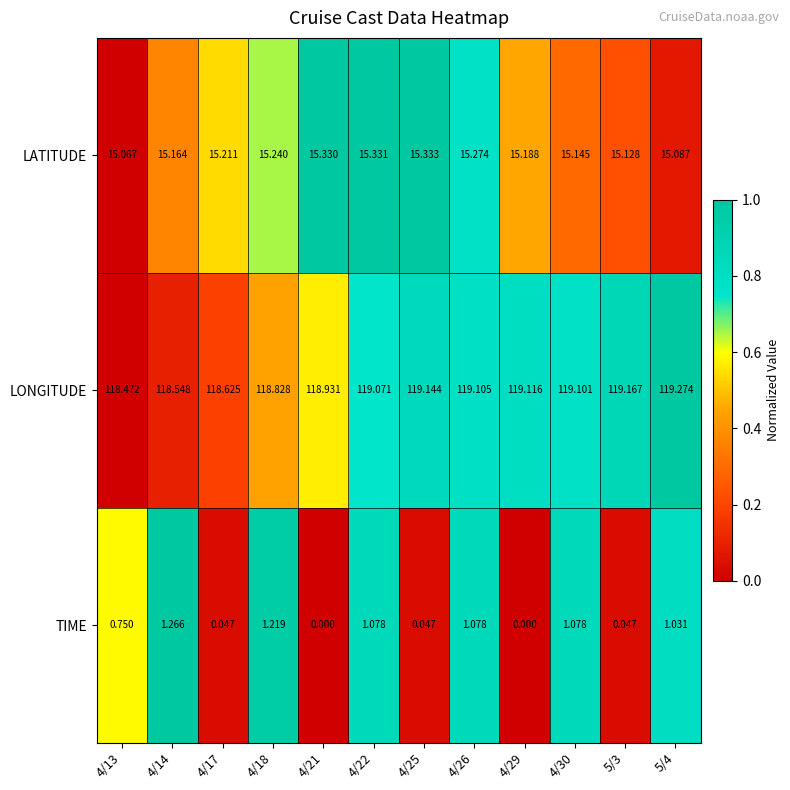

Which series has the largest total across all categories?

LONGITUDE